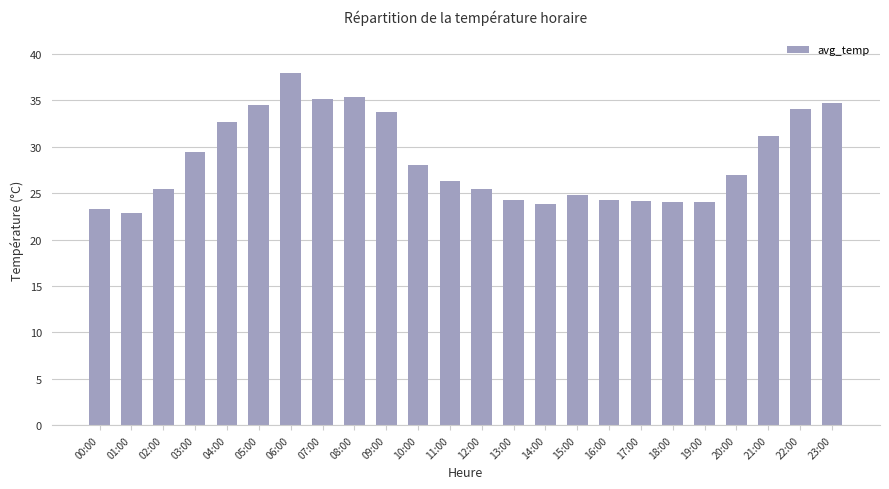

The chart shows a value of 54.0 at 05:00. True or false?

False